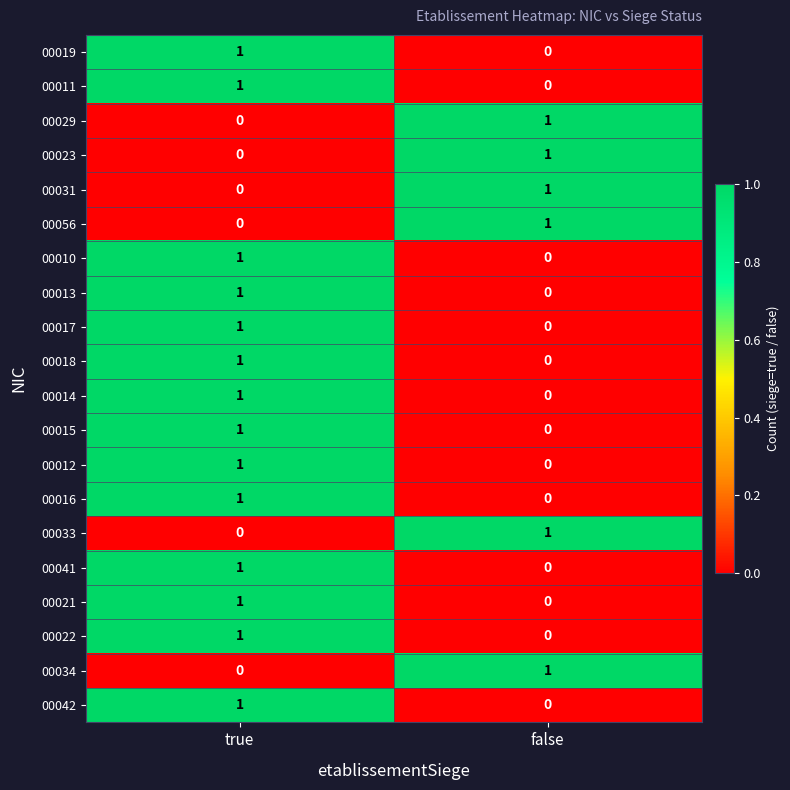

Where is 00017 nearest to the value 0?

false